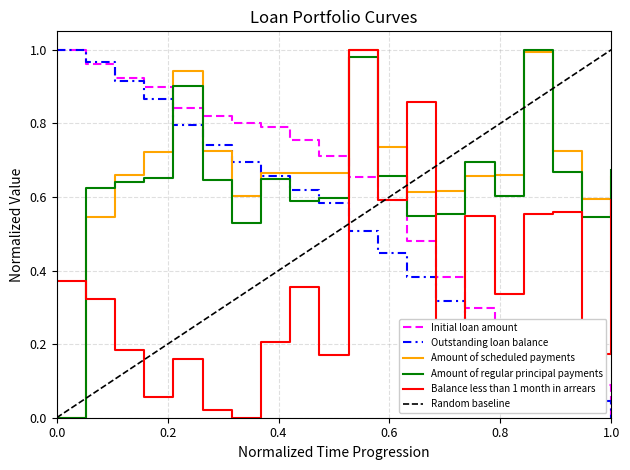

Count the number of categories in the chart.

20